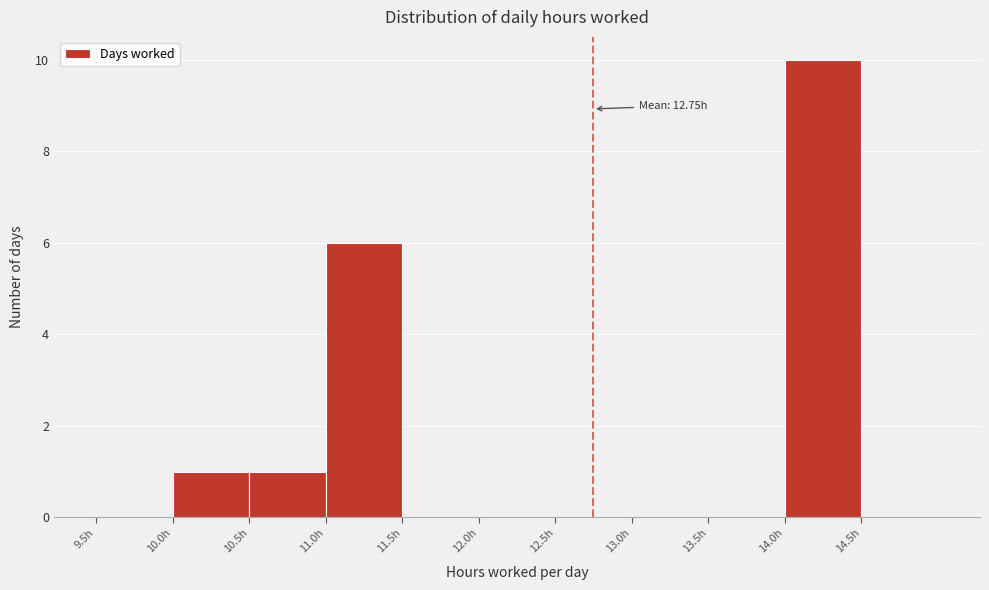

Over which range of the x-axis is the bar tallest?

14.0 to 14.5